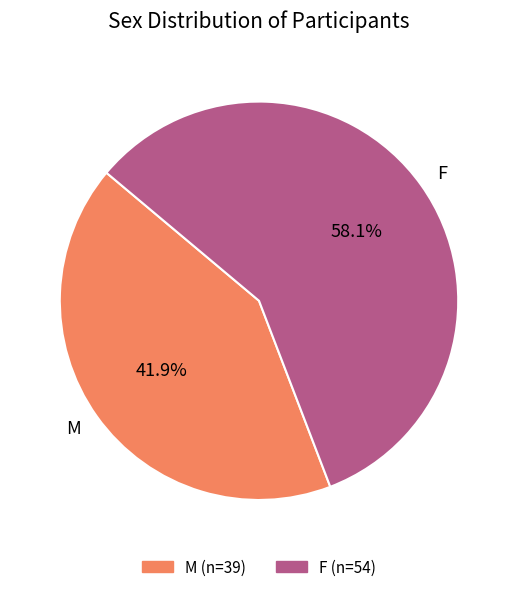

To the nearest percent, what is the difference between the F and M slice percentages?

16%